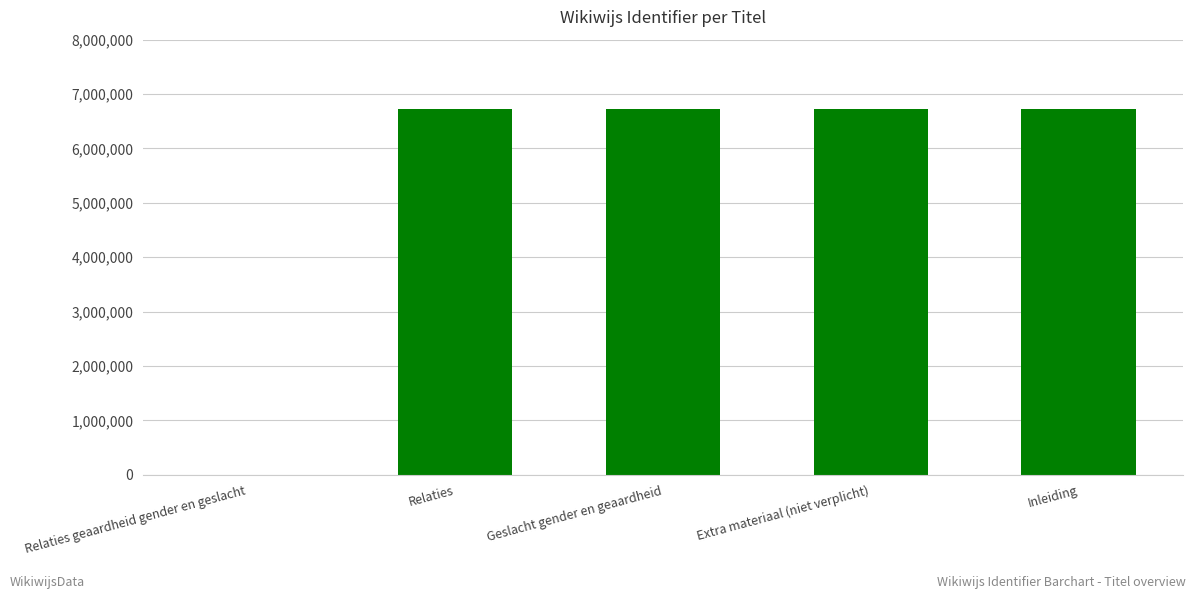

Does the chart contain stacked bars?

No